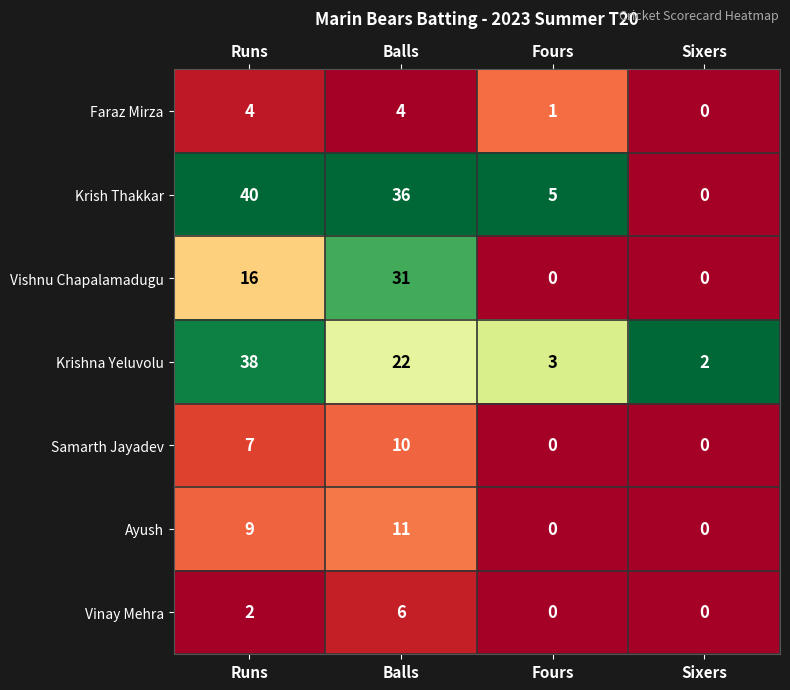

At which category is the sum across all series the highest?

Balls